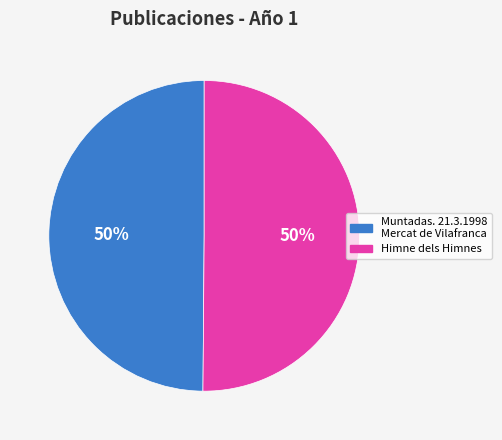

To the nearest percent, what percentage of the pie is Muntadas. 21.3.1998 Mercat de Vilafranca?

50%